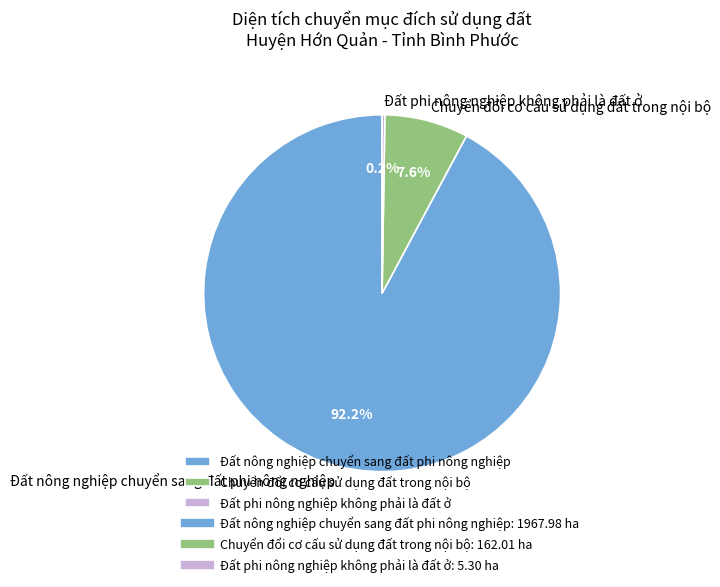

True or false: Đất nông nghiệp chuyển sang đất phi nông nghiệp accounts for 80% of the total.

False